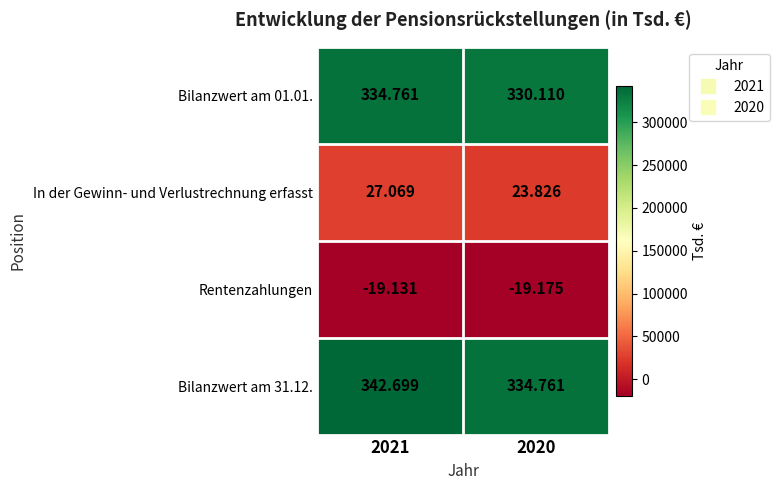

How many distinct data groups are displayed?

4